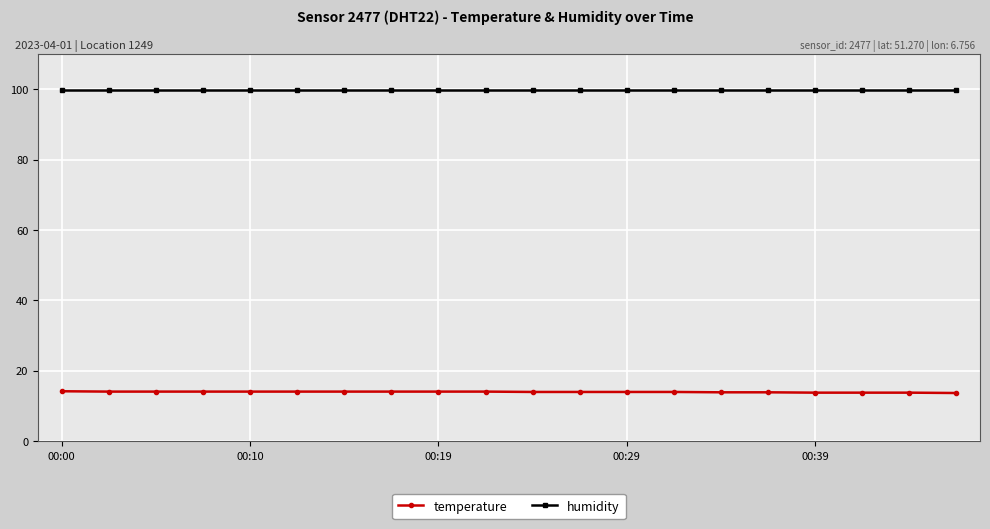

At how many categories does at least one series exceed 90?

20